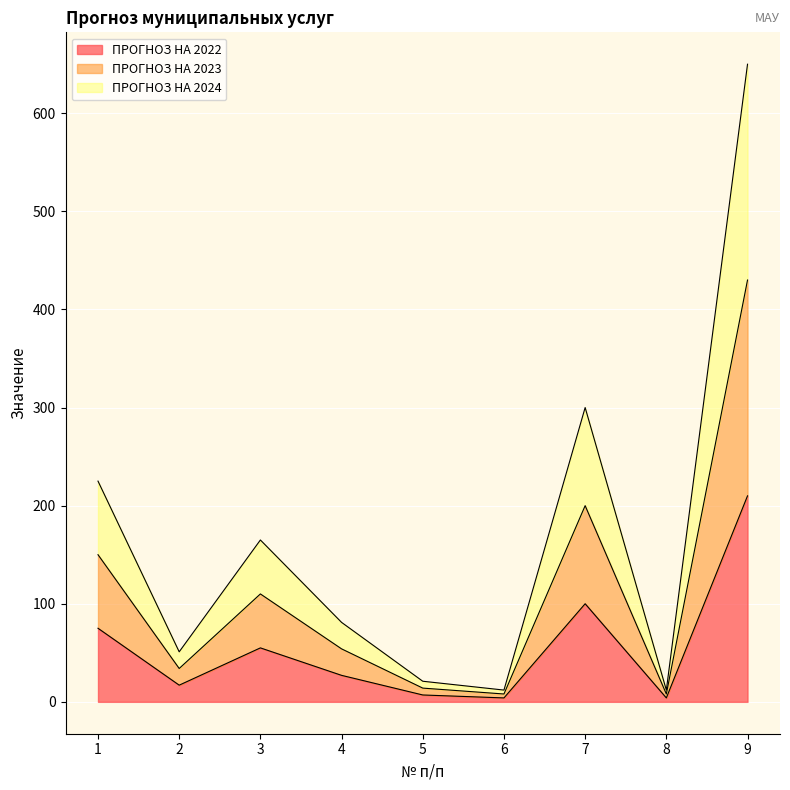

What are all the series names shown in the legend?

ПРОГНОЗ НА 2022, ПРОГНОЗ НА 2023, ПРОГНОЗ НА 2024